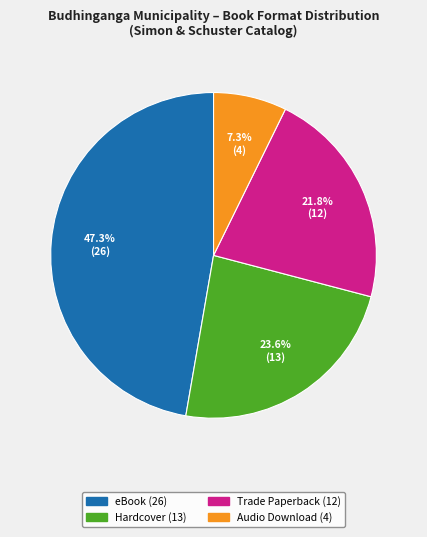

Is there any slice that represents more than half of the pie?

No